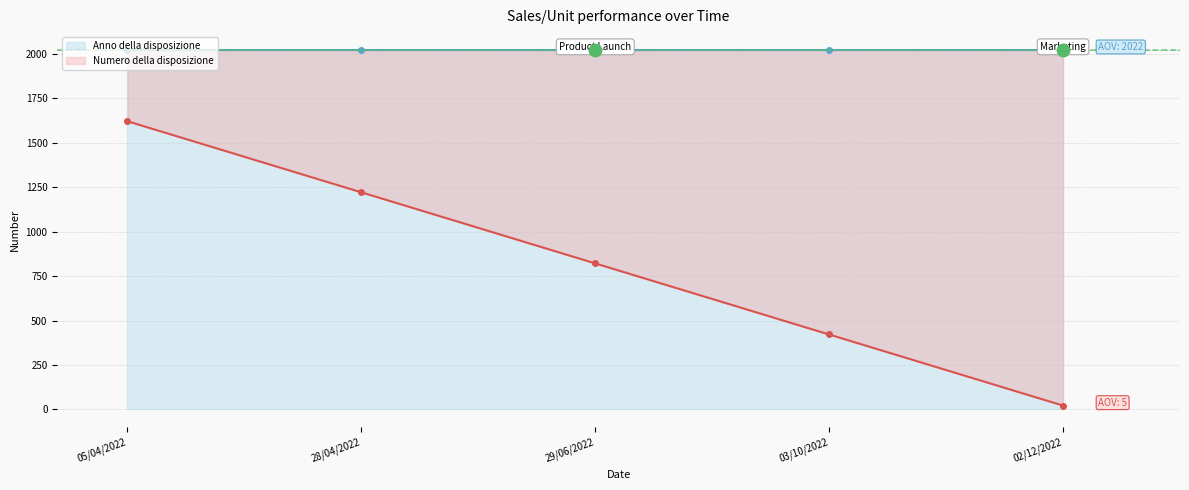

Is it true that the value at 02/12/2022 is 21.5?

True